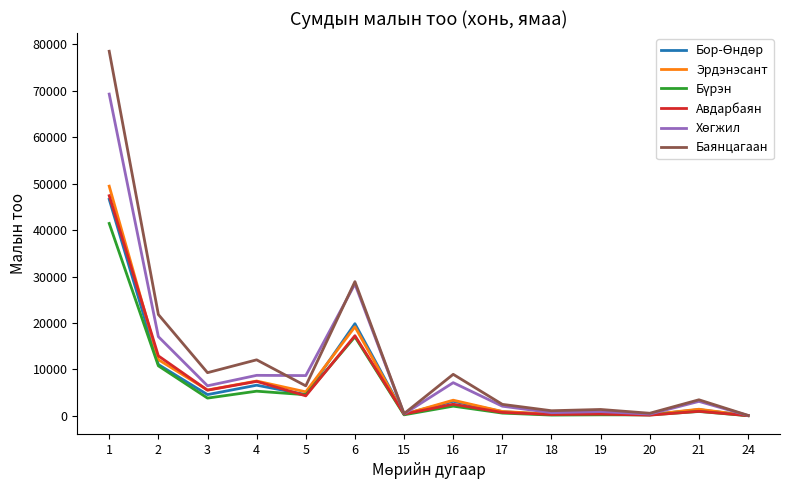

What is the sum of the Баянцагаан values at 6 and 5?

35348